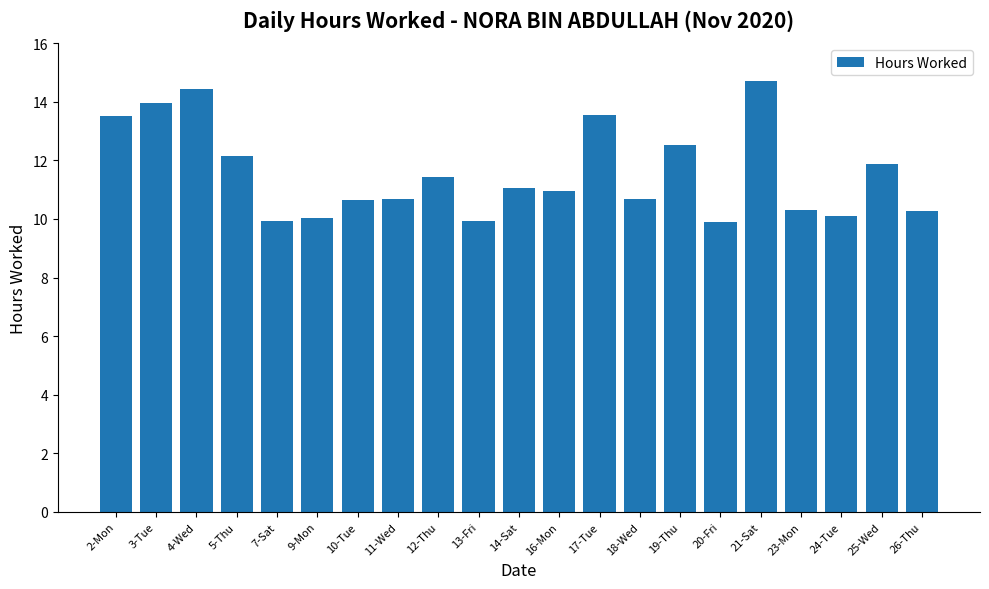

What is the value of the 8th bar from the left?

10.7